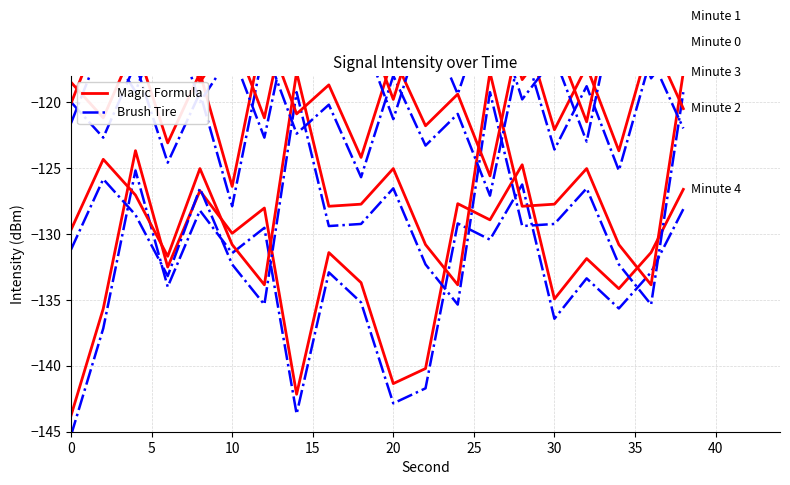

Is the value of Minute 0 (Line B) at 30 greater than the value of Minute 0 (Line A) at 25?

Yes